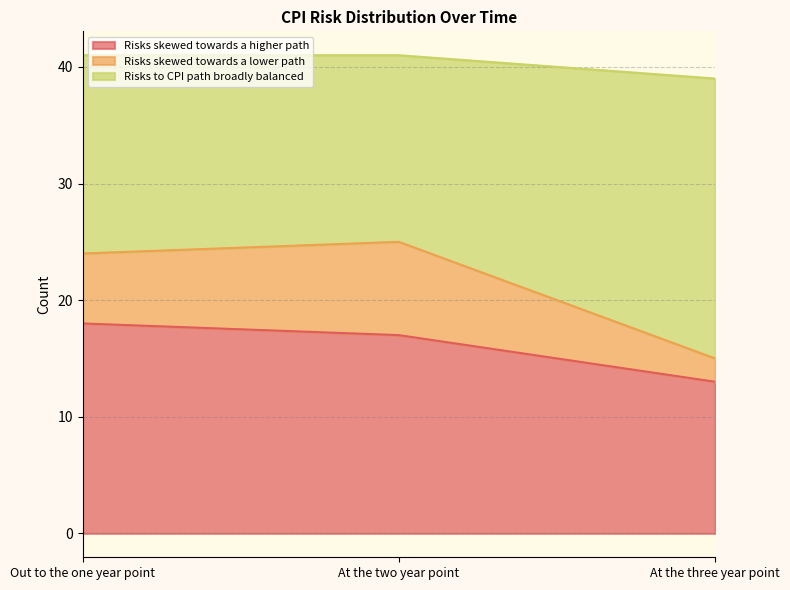

What position from the left is Out to the one year point?

1